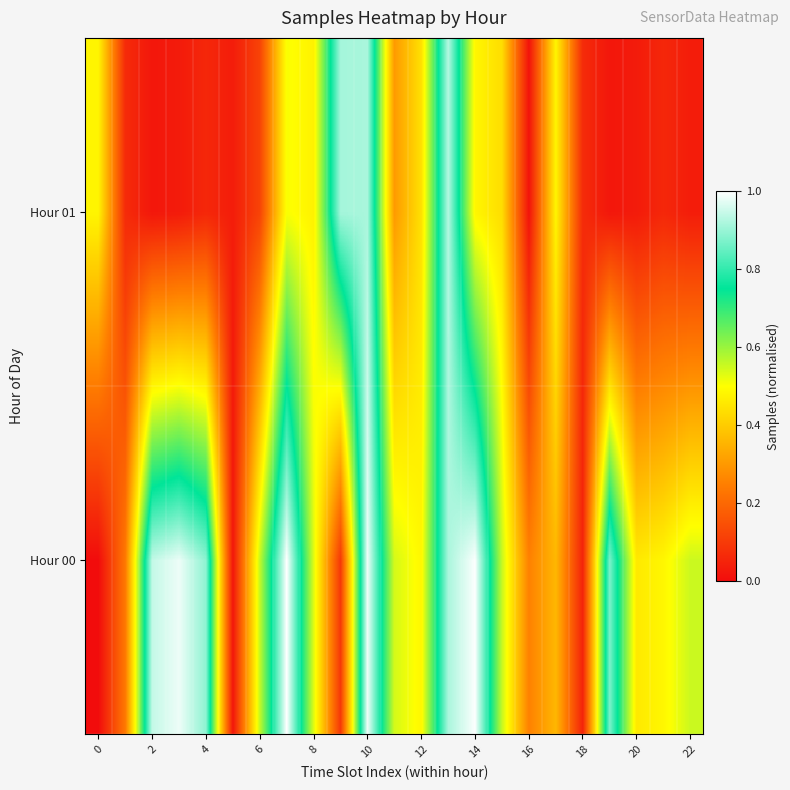

Reading left to right, what are all the values shown in this chart?

Hour 00: 0.0	0.2	0.9	1.0	0.9	0.0	0.6	1.0	0.5	0.1	1.0	0.5	0.5	0.9	1.0	0.6	0.3	0.4	0.1	0.9	0.5	0.5	0.6
Hour 01: 0.5	0.1	0.0	0.0	0.1	0.0	0.1	0.5	0.5	0.9	0.9	0.3	0.4	0.9	0.5	0.4	0.0	0.5	0.1	0.0	0.0	0.1	0.0